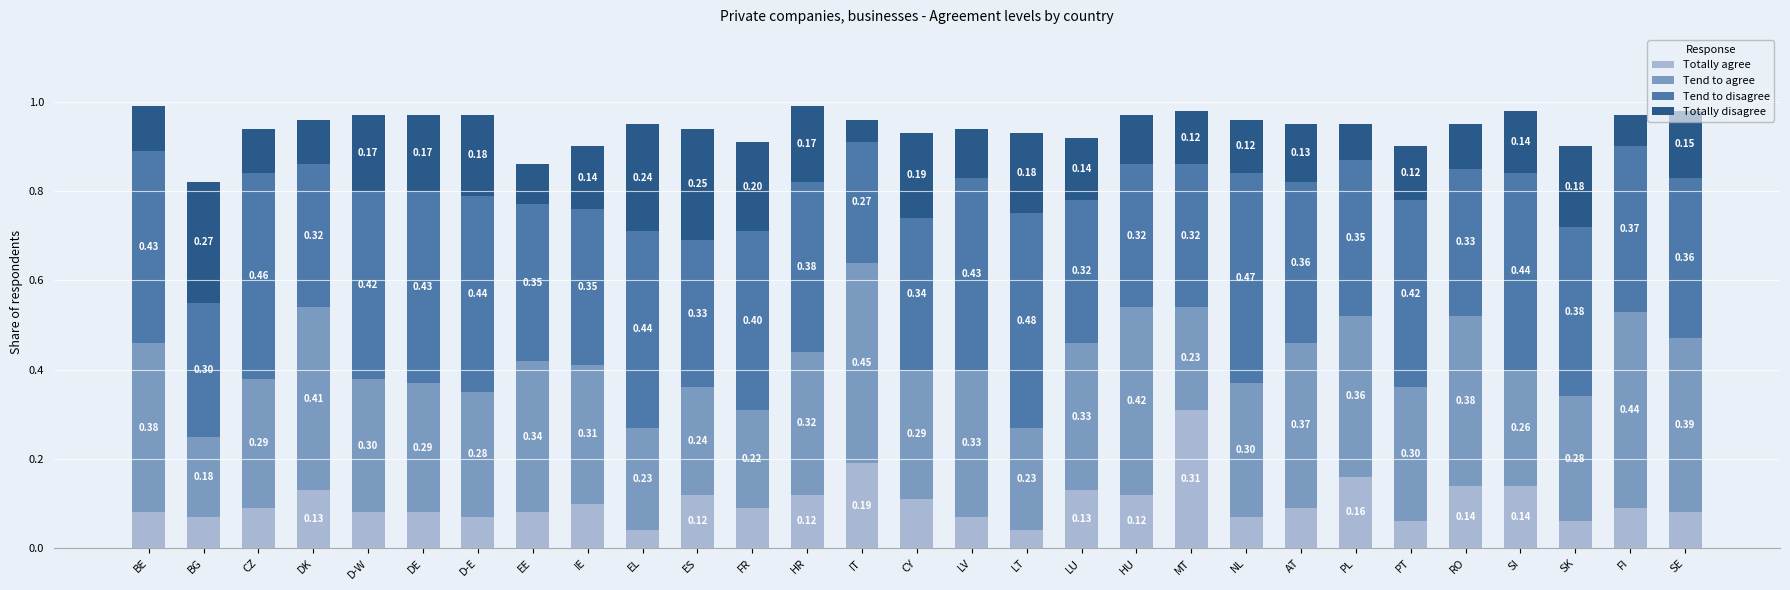

At which label does Totally agree reach its peak?

MT